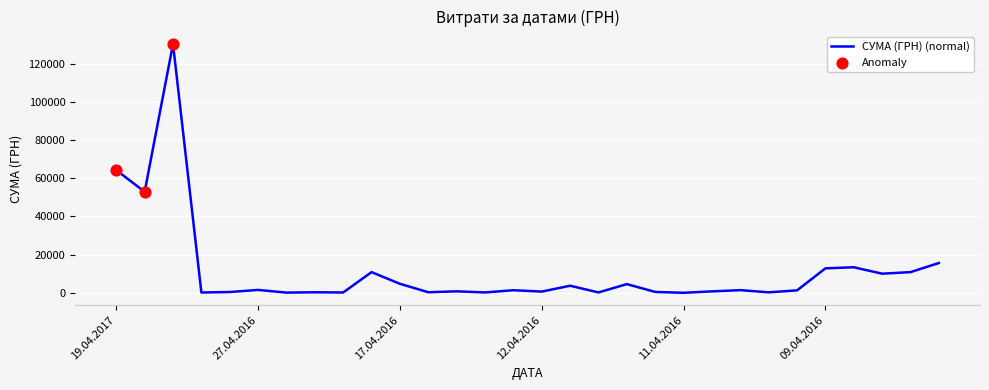

What is the difference between the maximum and minimum values?

130357.3